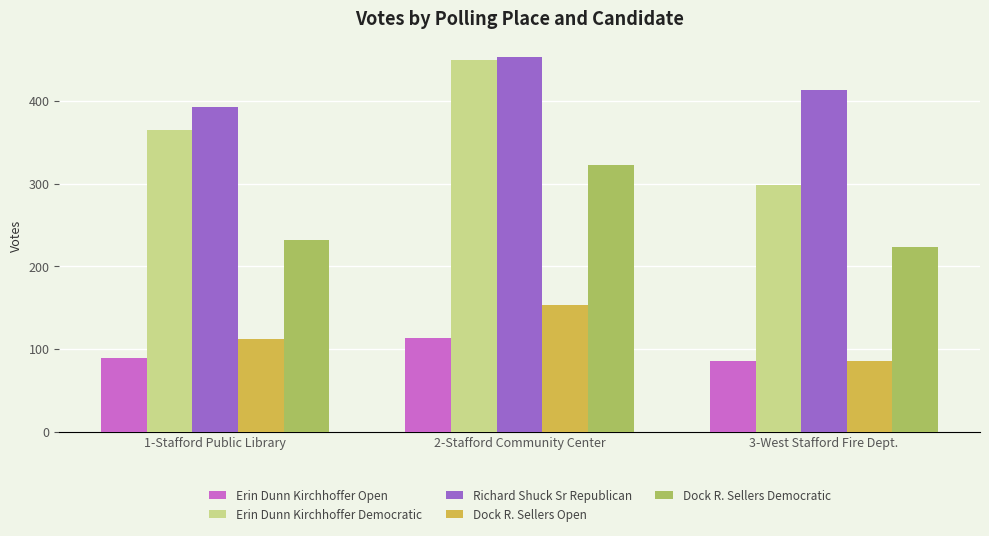

What is the difference between the highest and lowest values at 3-West Stafford Fire Dept.?

328